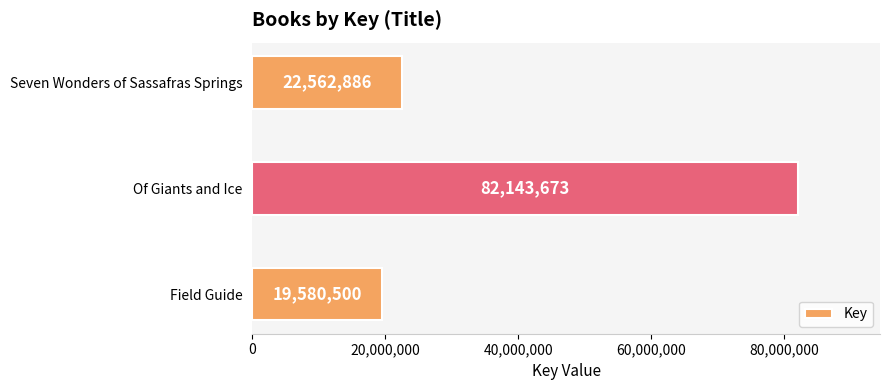

At which label is the value closest to 50862086?

Seven Wonders of Sassafras Springs